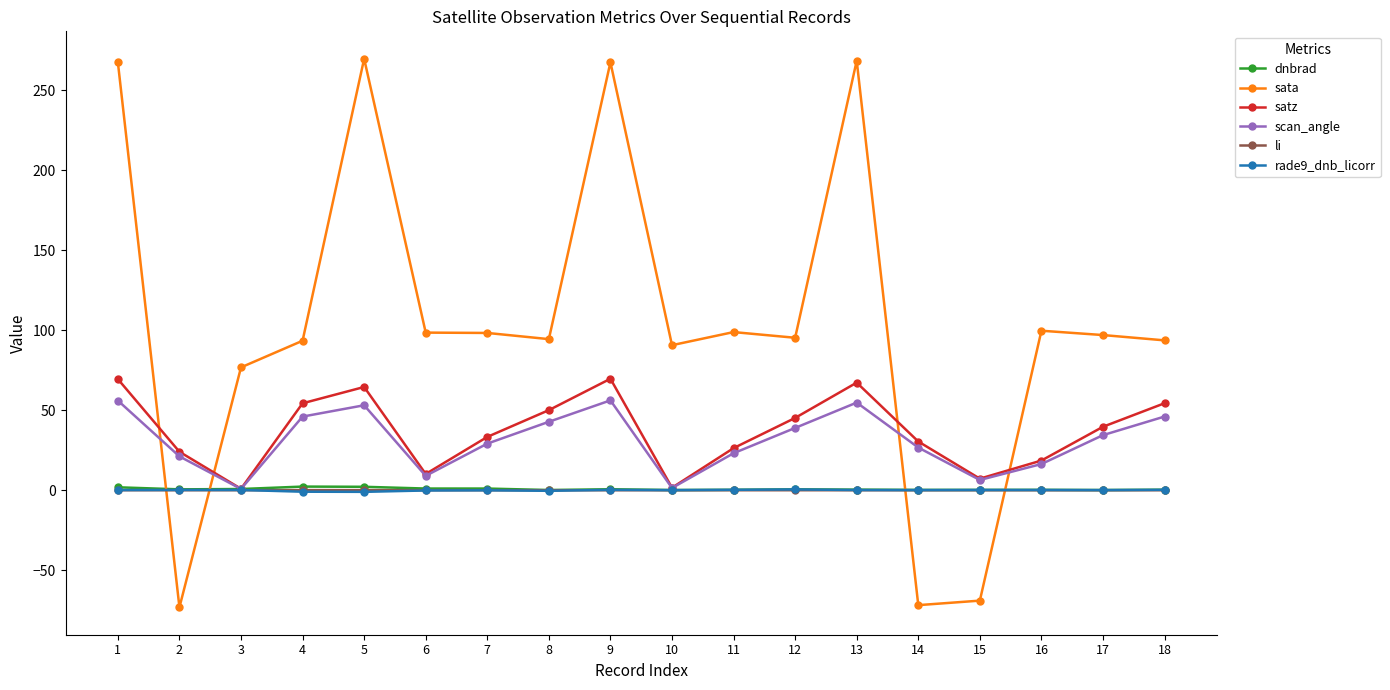

What is the highest value of the scan_angle series?

56.2